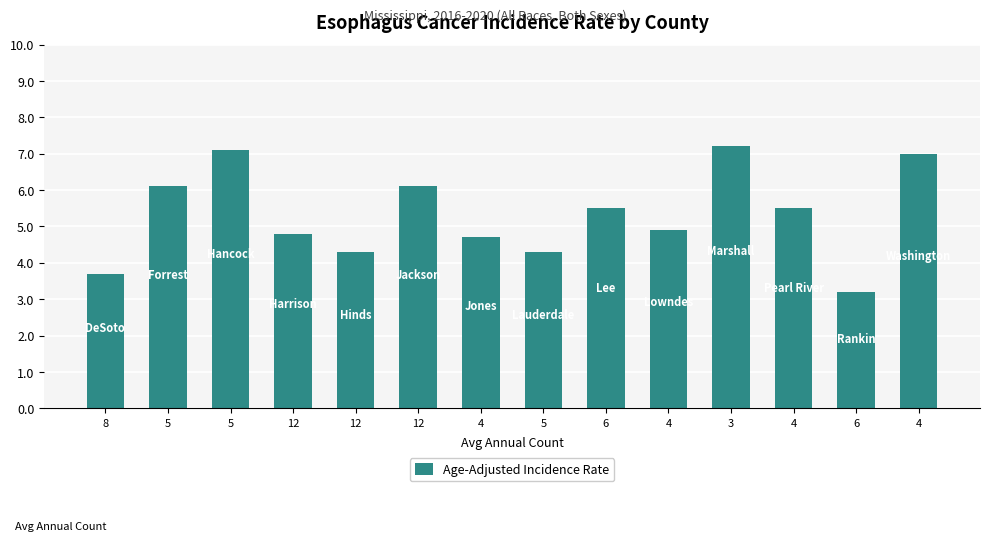

How many values exceed 5?

7